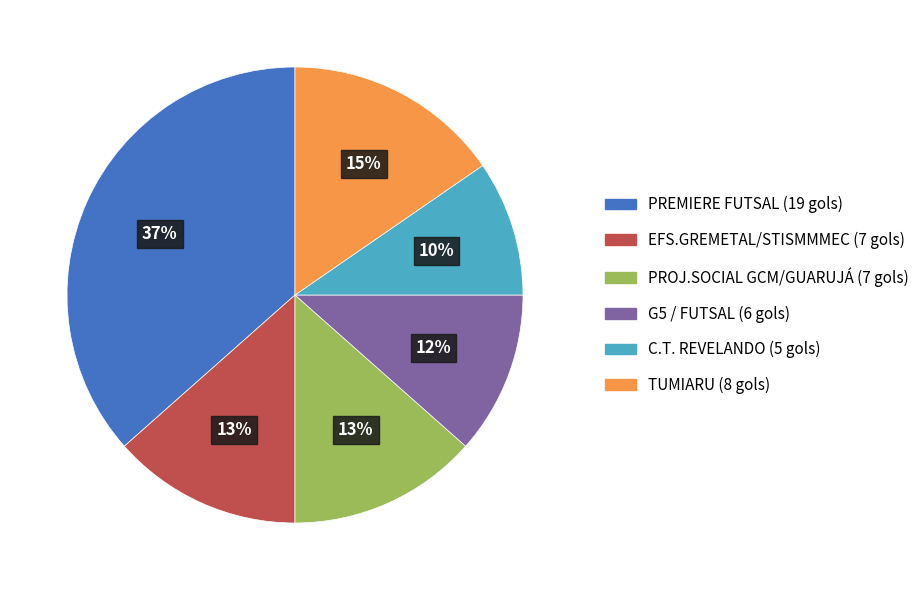

What is the smallest slice in the pie chart?

C.T. REVELANDO